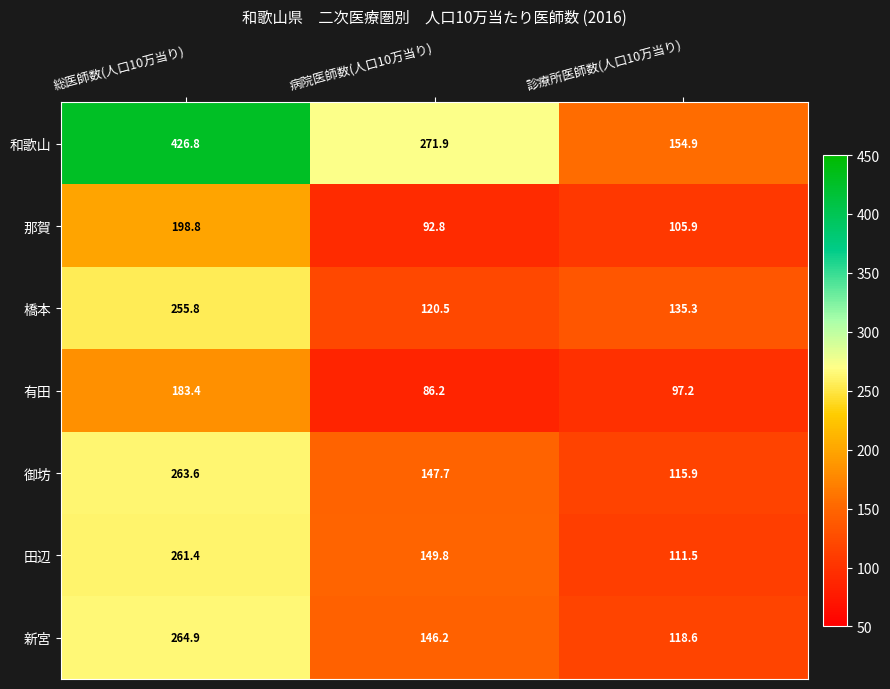

Which series has the largest total across all categories?

和歌山